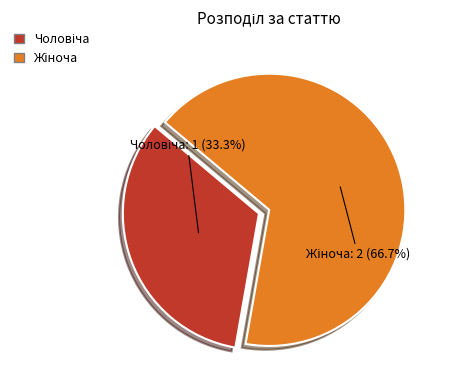

Does any single category account for the majority?

Yes